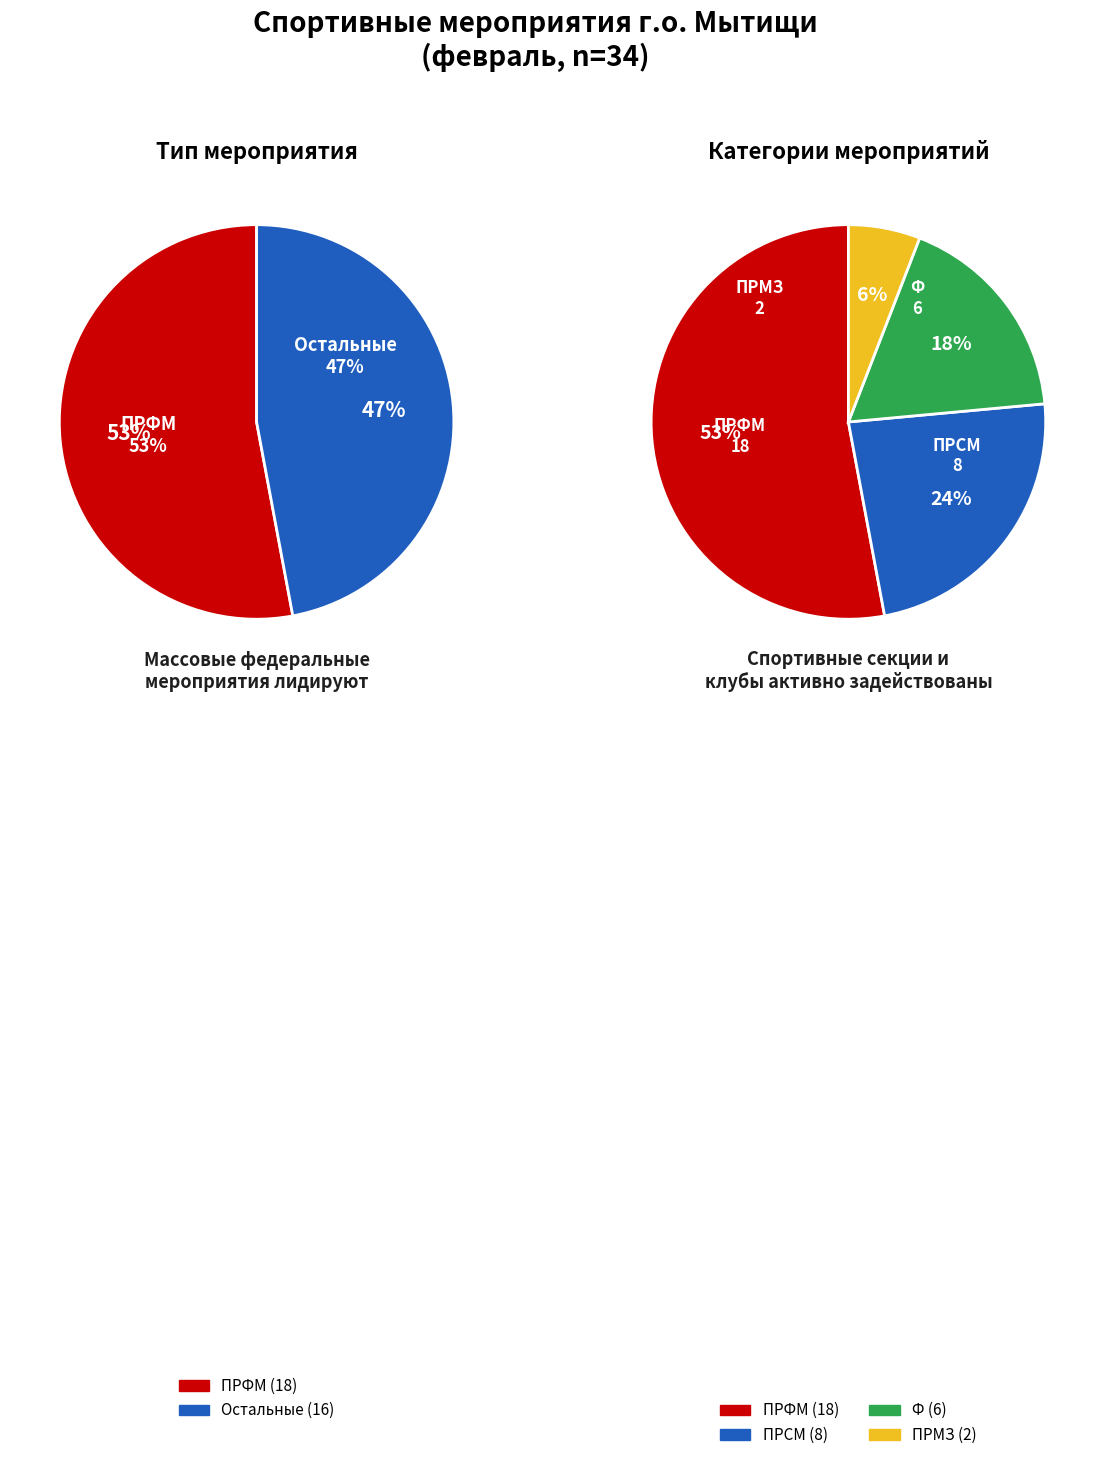

How many segments does this pie chart have?

4